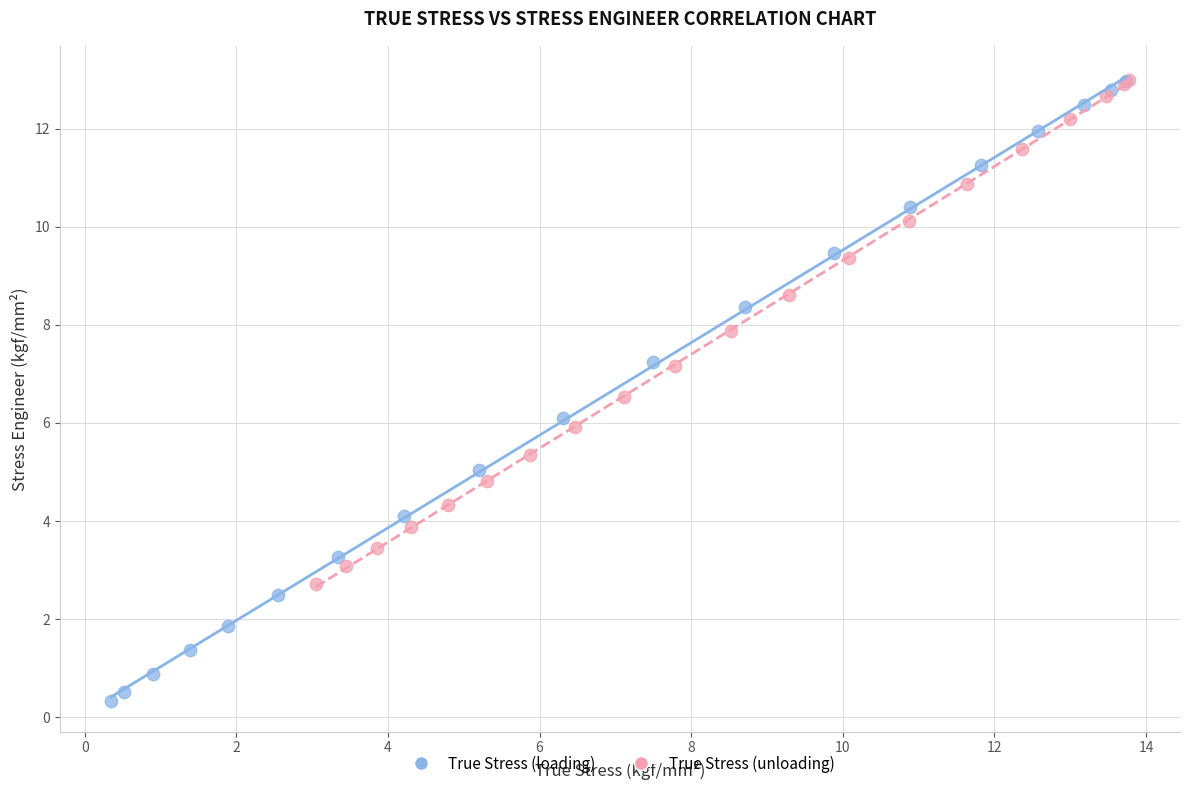

Which series has the widest spread of Y values?

True Stress (loading)